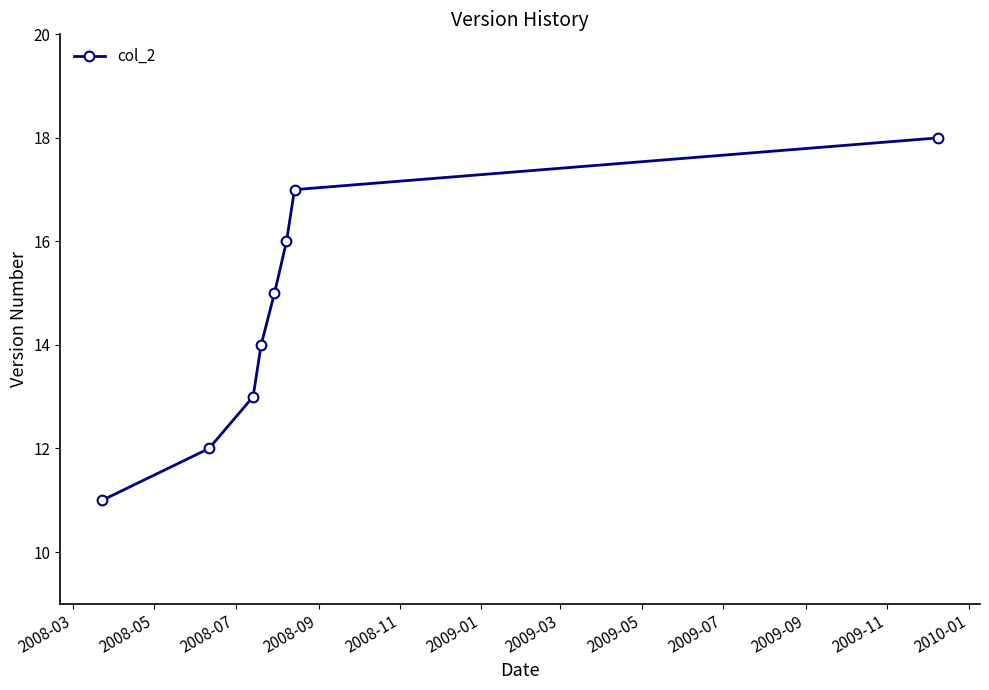

What is the smallest value displayed?

11